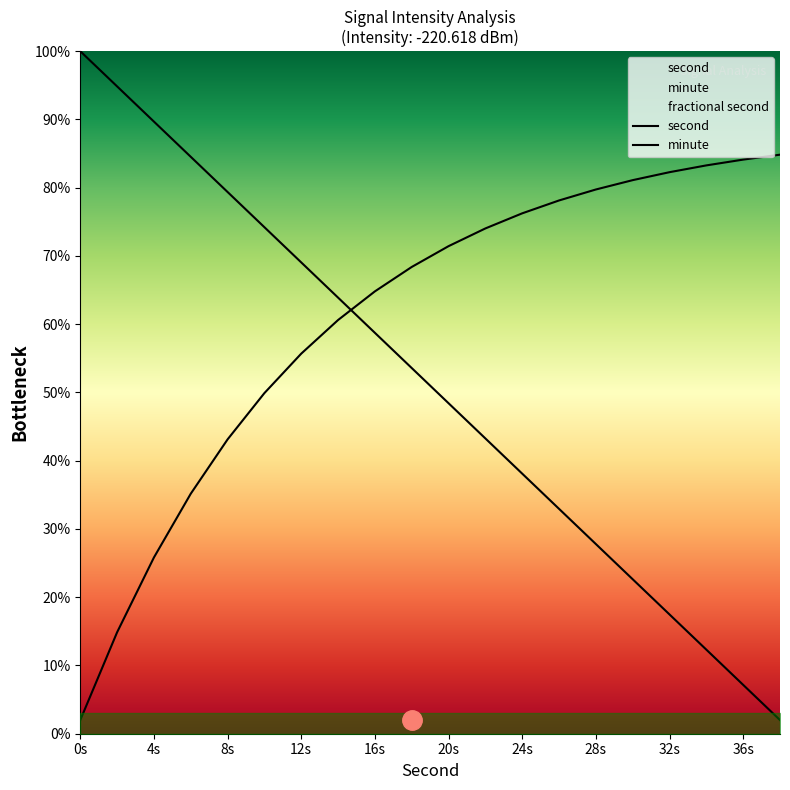

Which series has the largest total across all categories?

minute